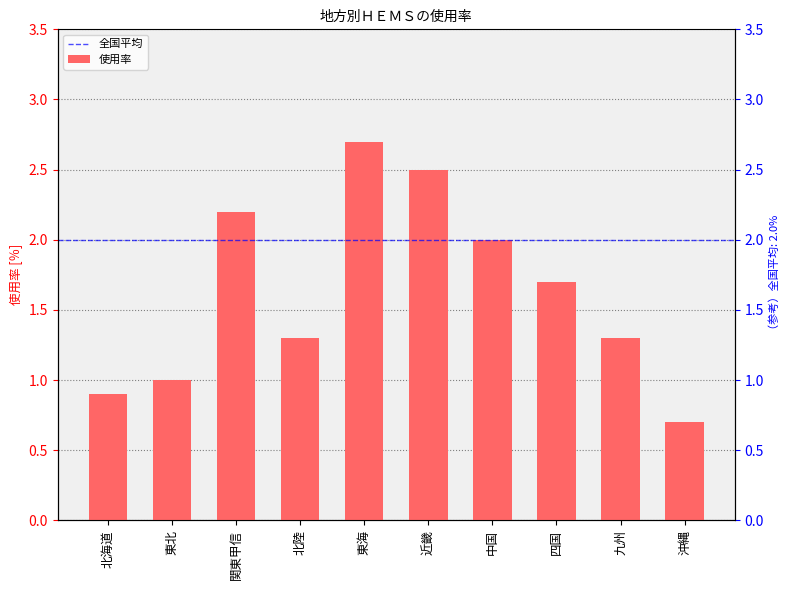

Reading left to right, extract all data points from this chart.

0.9	1.0	2.2	1.3	2.7	2.5	2.0	1.7	1.3	0.7